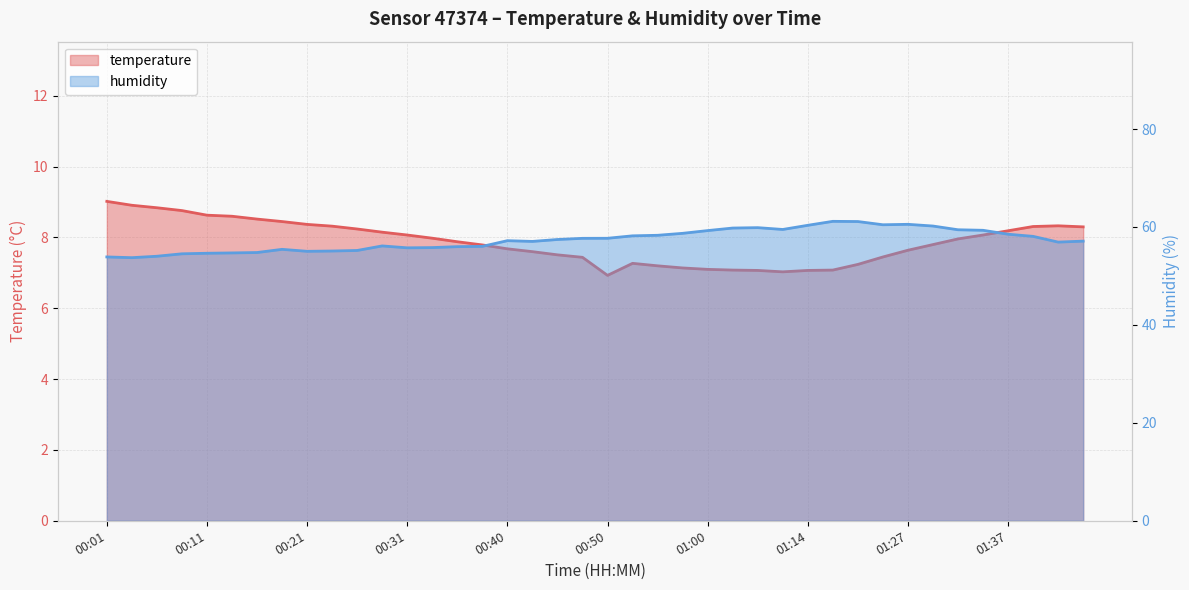

What is the total value across all series at 00:26?

63.4